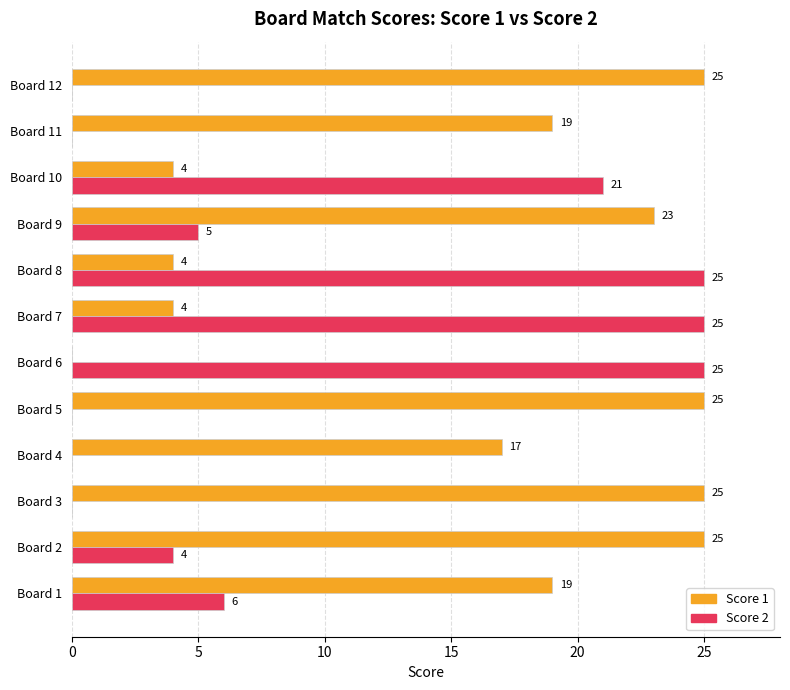

Which series changed the most between Board 1 and Board 7?

Score 2